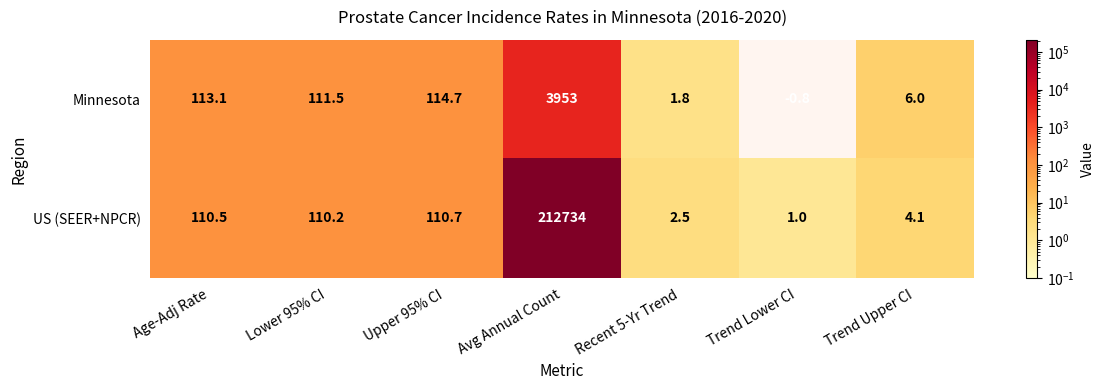

Reading left to right, extract all data points from this chart.

Minnesota: Age-Adj Rate=113.1	Lower 95% CI=111.5	Upper 95% CI=114.7	Avg Annual Count=3953.0	Recent 5-Yr Trend=1.8	Trend Lower CI=-0.8	Trend Upper CI=6.0
US (SEER+NPCR): Age-Adj Rate=110.5	Lower 95% CI=110.2	Upper 95% CI=110.7	Avg Annual Count=212734.0	Recent 5-Yr Trend=2.5	Trend Lower CI=1.0	Trend Upper CI=4.1